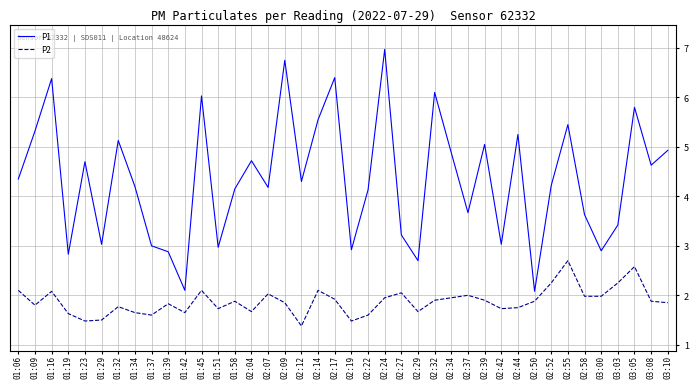

What is the average value of the P1 series?

4.3